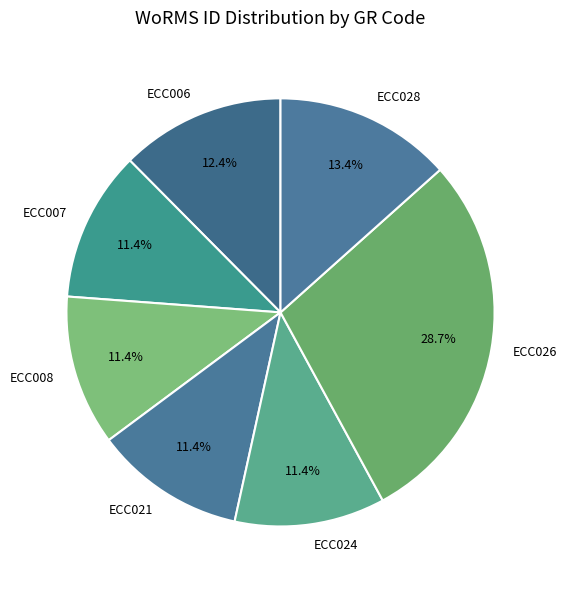

What is the largest slice in the pie chart?

ECC026